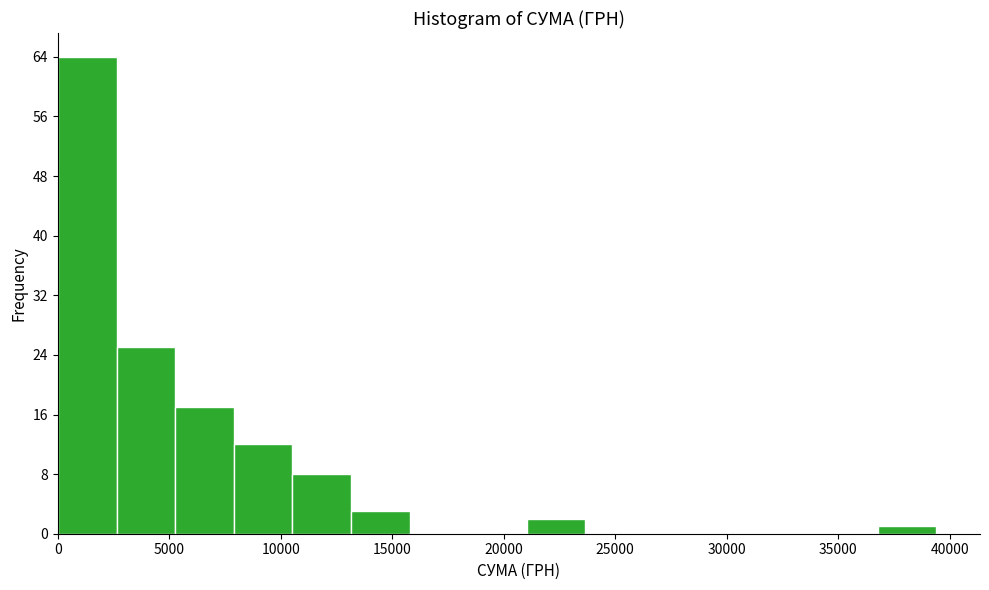

How tall is the bar that spans 0 to 2500 on the x-axis? Neither the bar edges nor the heights are printed on the chart, so give them approximately, as read against the axes.

64